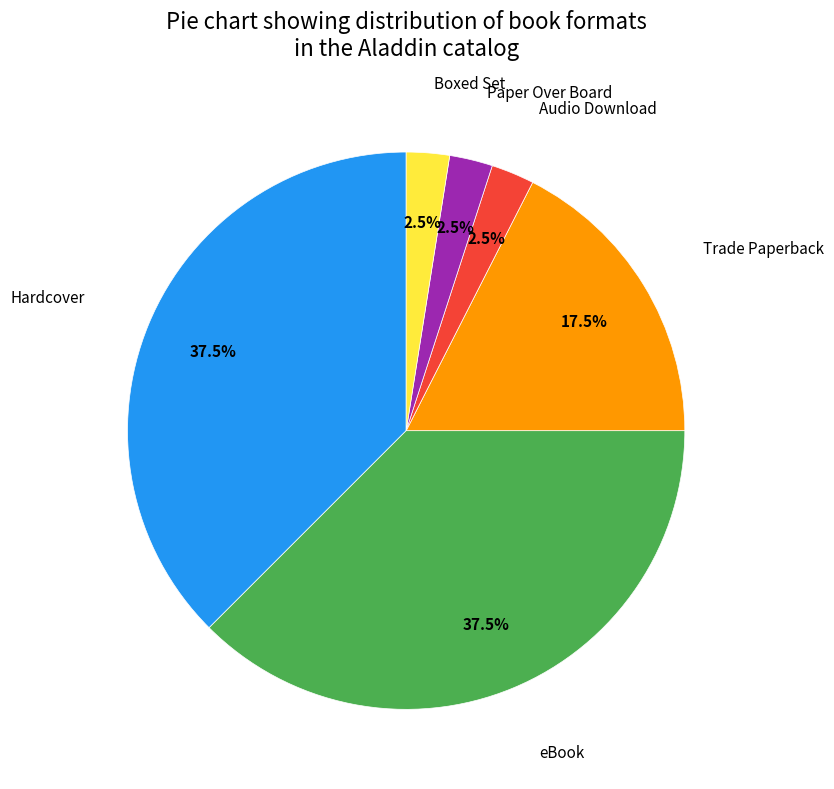

Is there any slice that represents more than half of the pie?

No